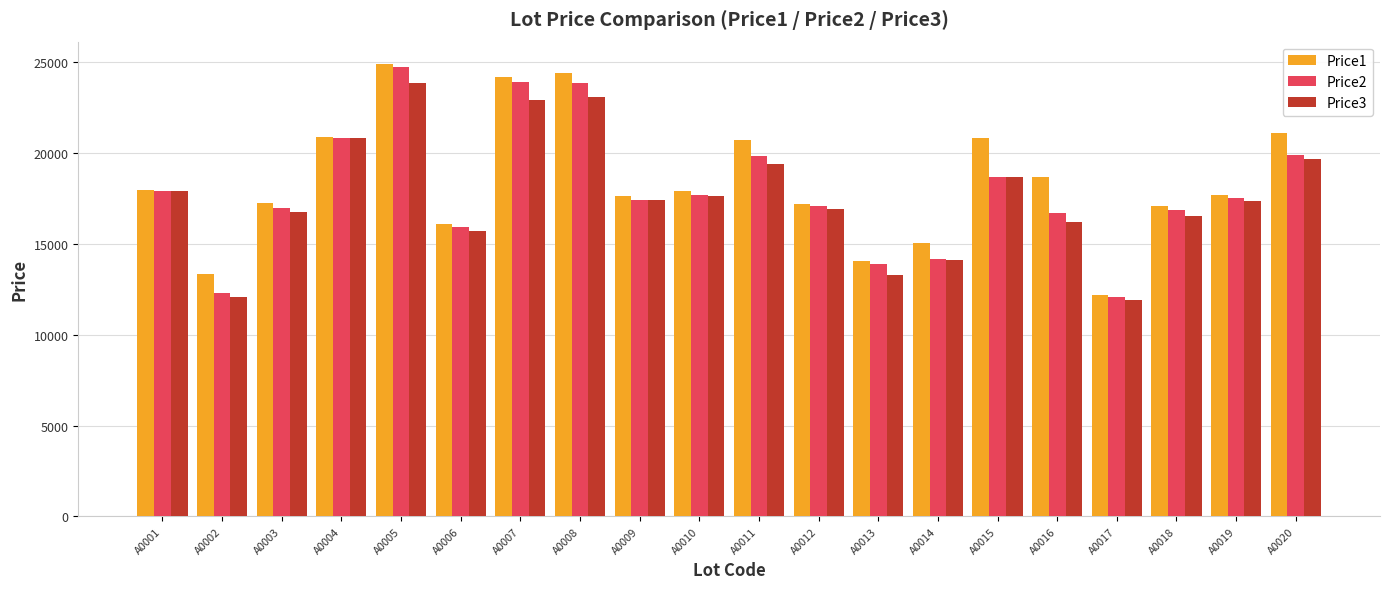

The value of Price2 at A0002 is 12311. True or false?

True